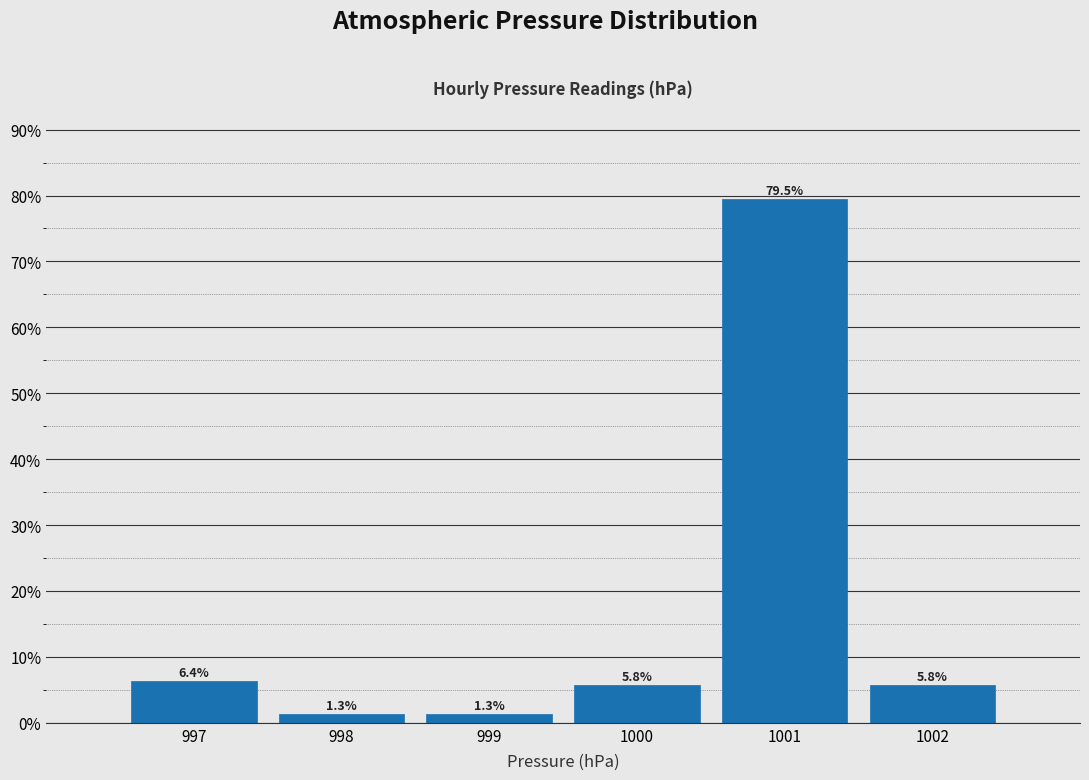

Which range on the x-axis has the tallest bar?

1000.5 to 1001.5